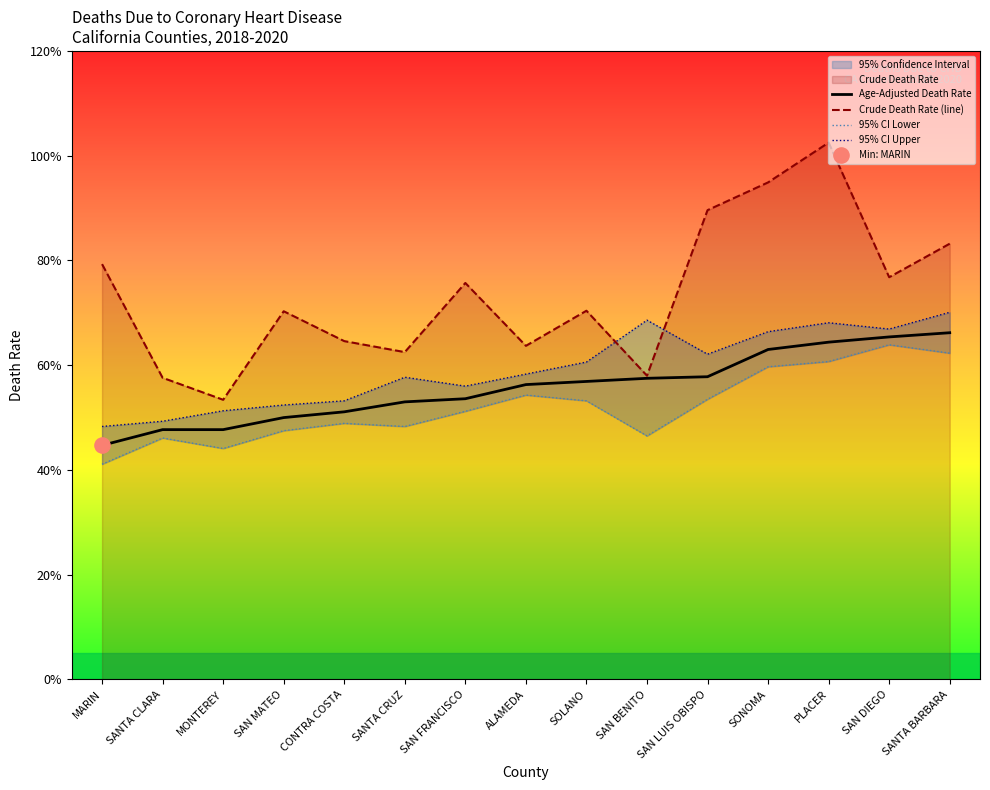

What is the total value across all series at PLACER?

295.7